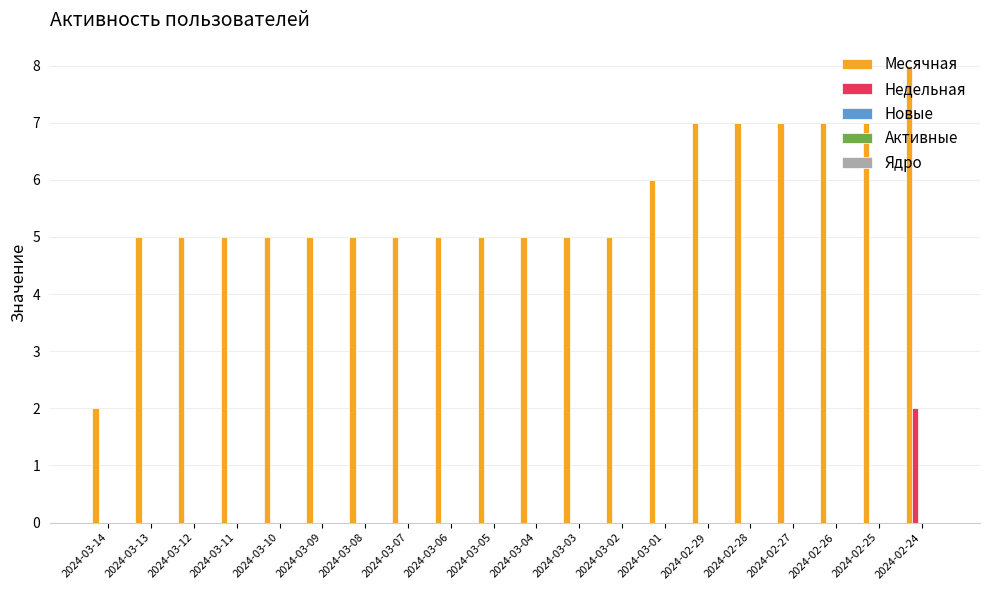

Between 2024-03-14 and 2024-03-10, which series saw the biggest shift?

Месячная